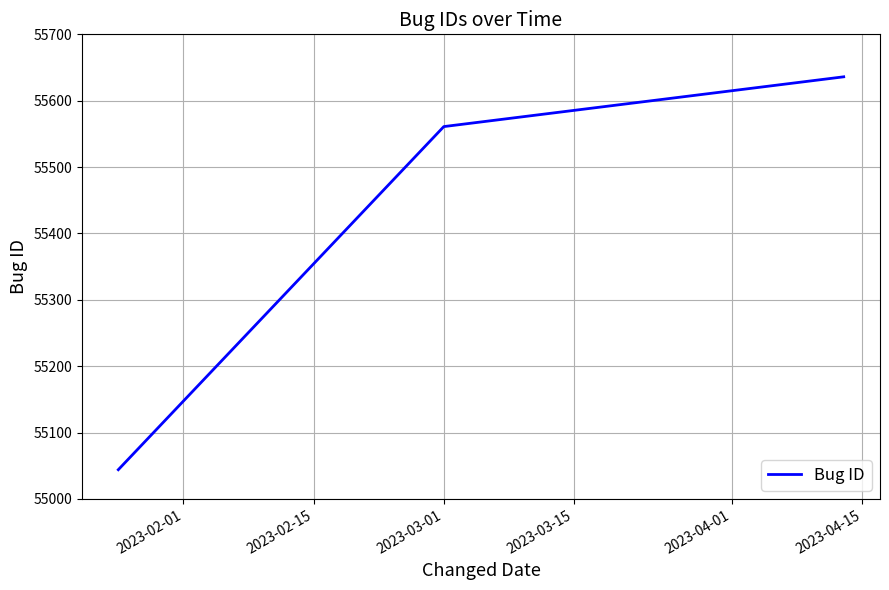

Reading left to right, extract all data points from this chart.

55044	55561	55636